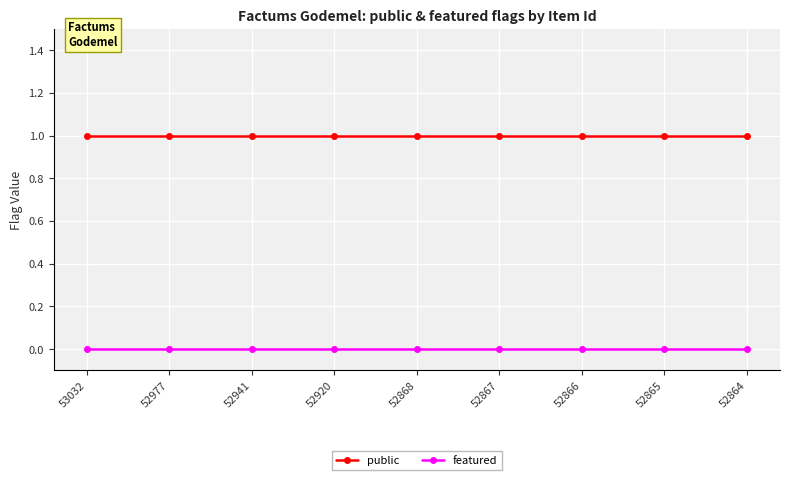

How many distinct data groups are displayed?

2